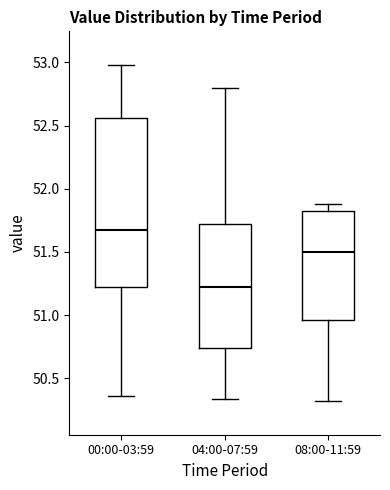

Reading left to right, transcribe this box plot: for each box, give where its median line is, the range the box spans, and where its two whiskers end, as read against the y-axis. The values are not printed on the chart, so give them approximately, as read against the axis.

00:00-03:59: median 51.70, box 51.20 to 52.55, whiskers 50.35 to 53.00
04:00-07:59: median 51.25, box 50.75 to 51.75, whiskers 50.35 to 52.80
08:00-11:59: median 51.50, box 50.95 to 51.80, whiskers 50.30 to 51.90